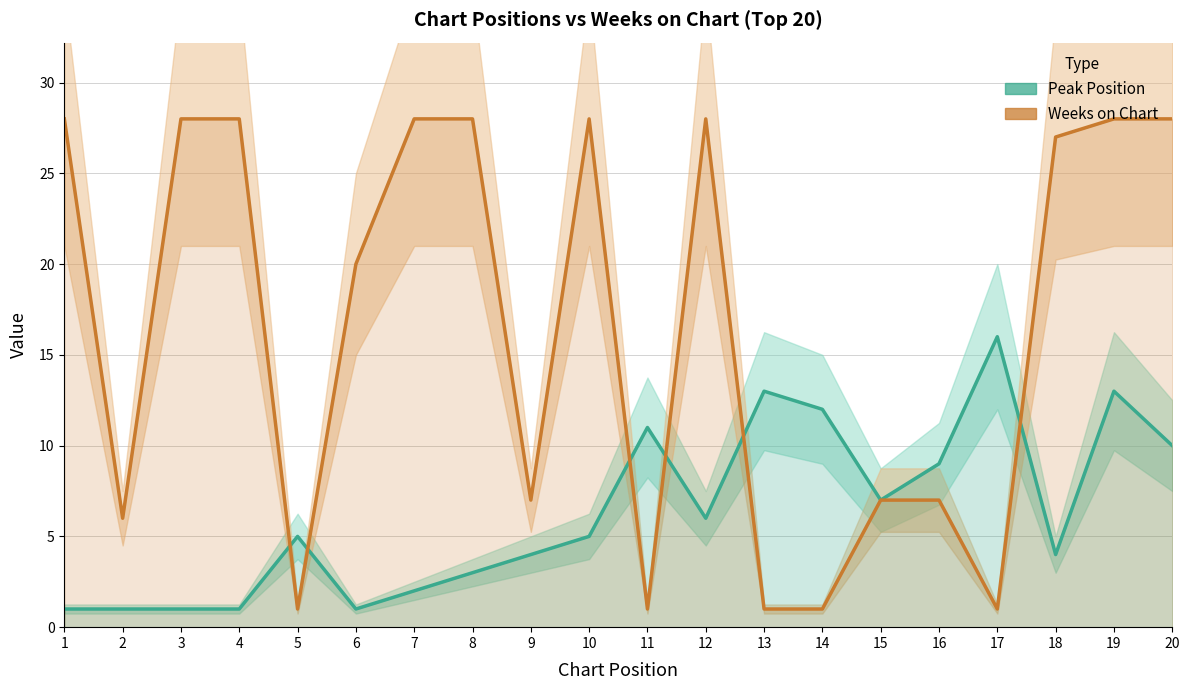

Where do Weeks on Chart and Peak Position first cross each other?

4 and 5